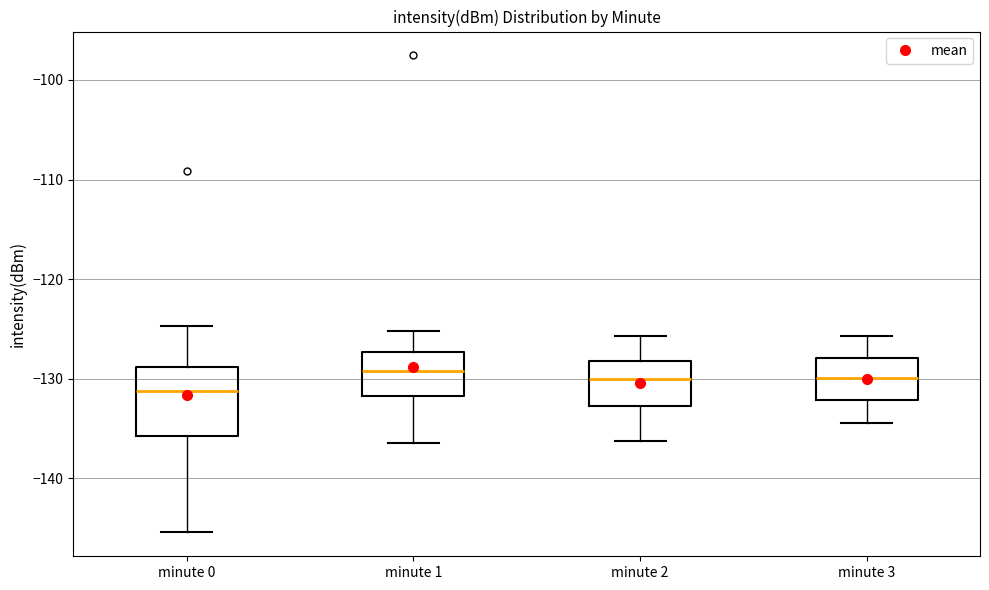

Which box is the tallest, from its lower edge to its upper edge?

minute 0